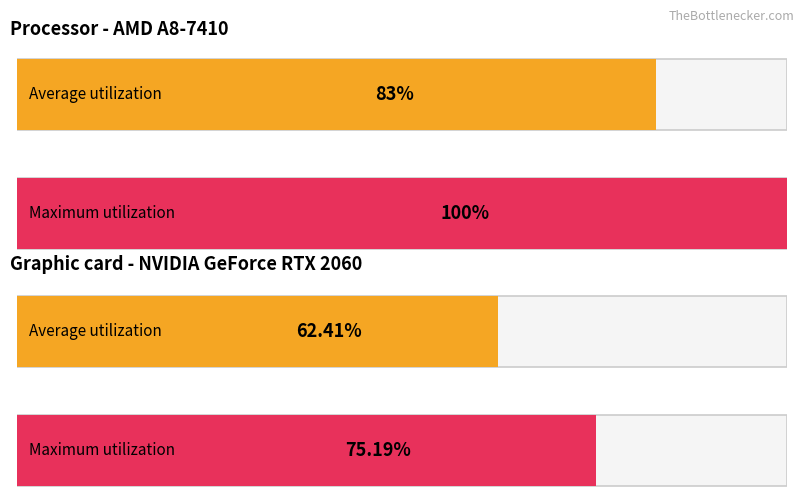

Between 23 and 15, which is larger?

23